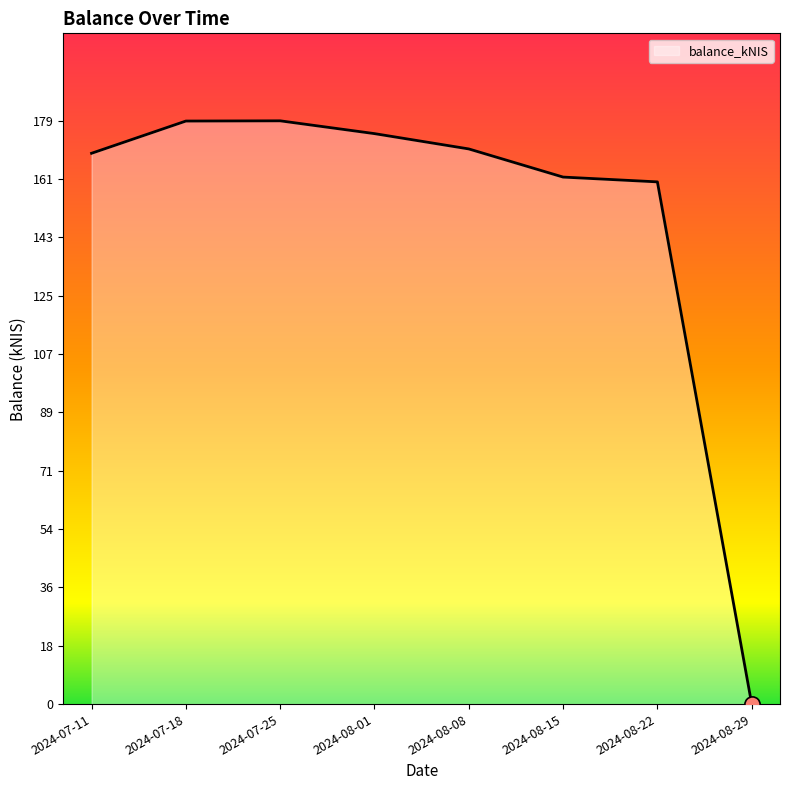

What is the change in value from 2024-08-01 to 2024-08-22?

-14.8